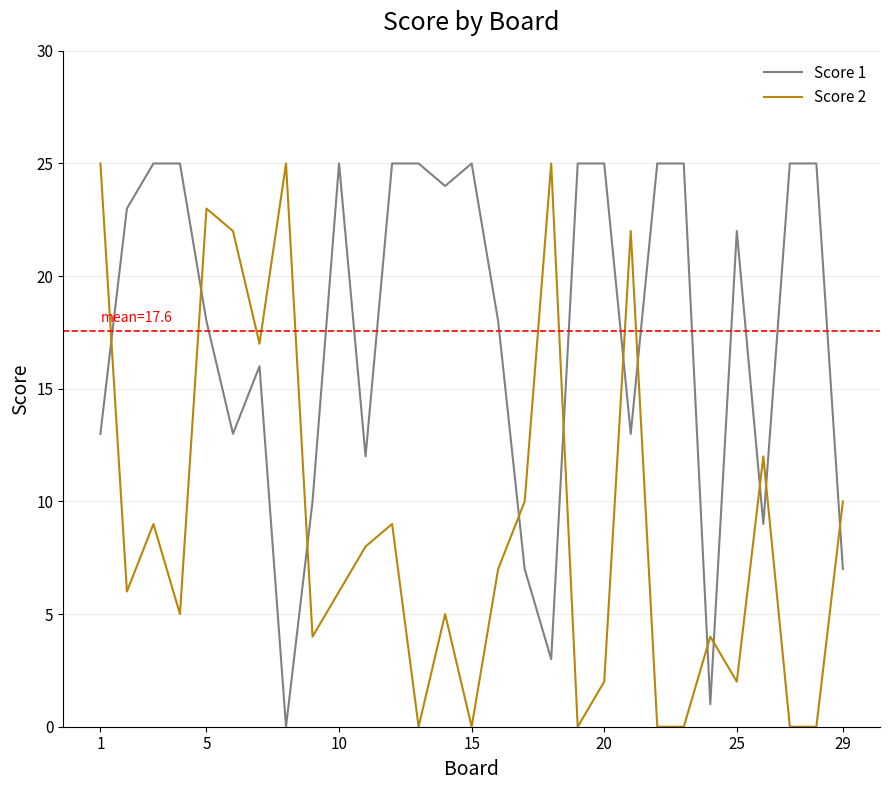

Rank the series by their average value, from lowest to highest.

Score 2, Score 1